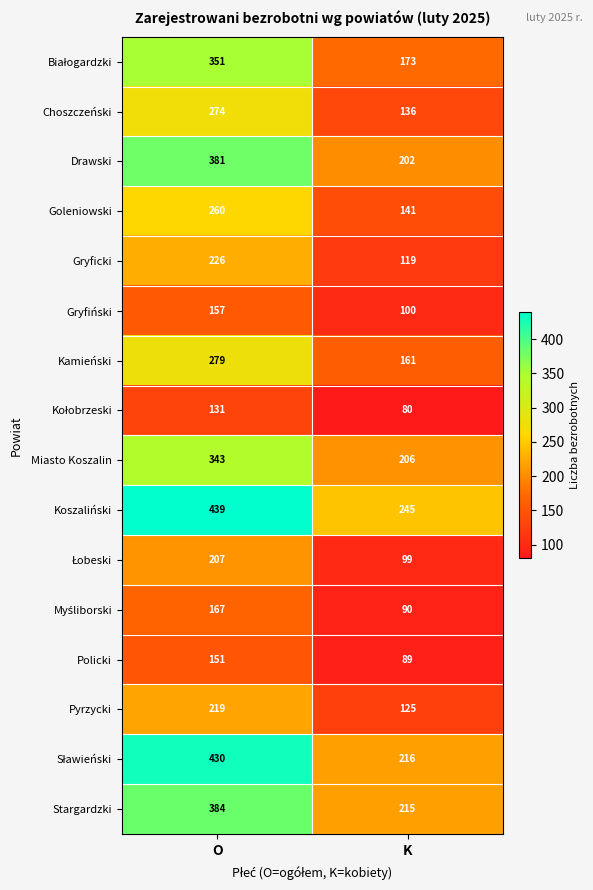

Which label corresponds to the largest value in the chart?

O